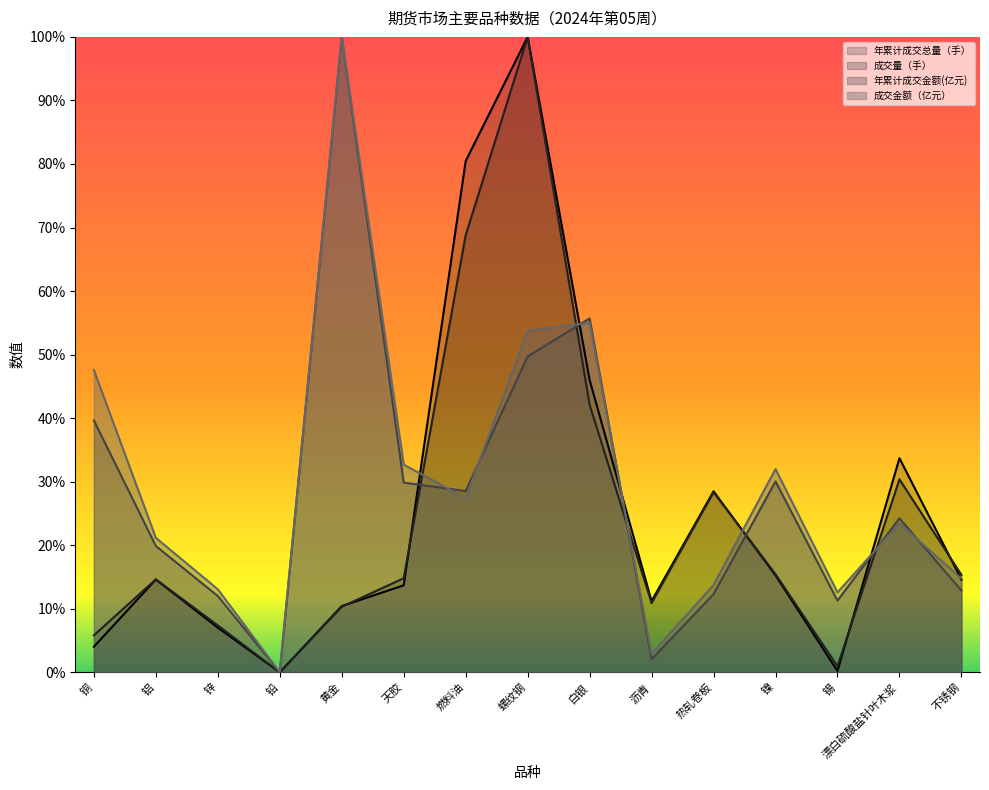

What is the label of the 11th point from the left?

热轧卷板